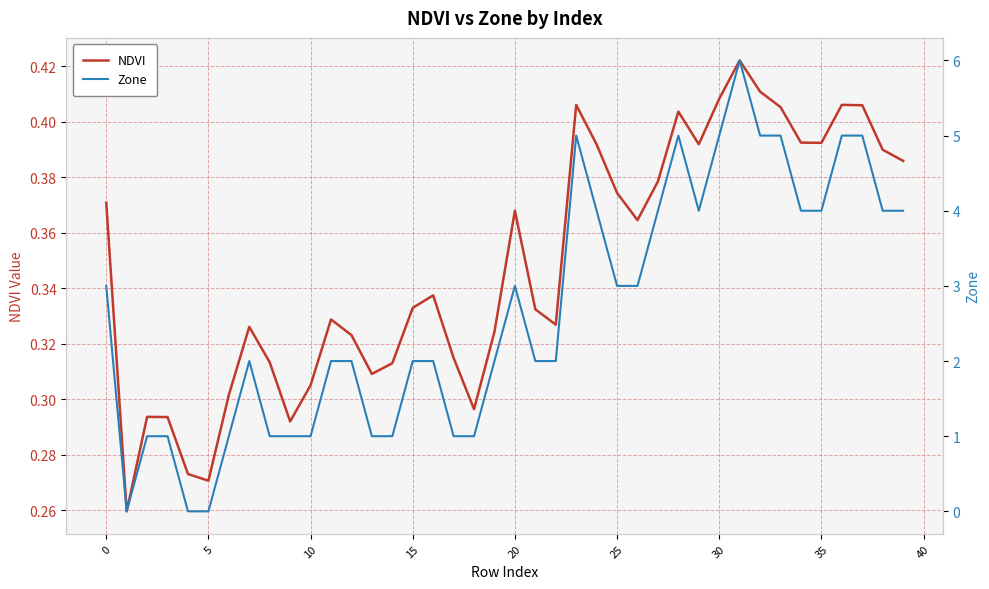

How many series are shown in this chart?

2